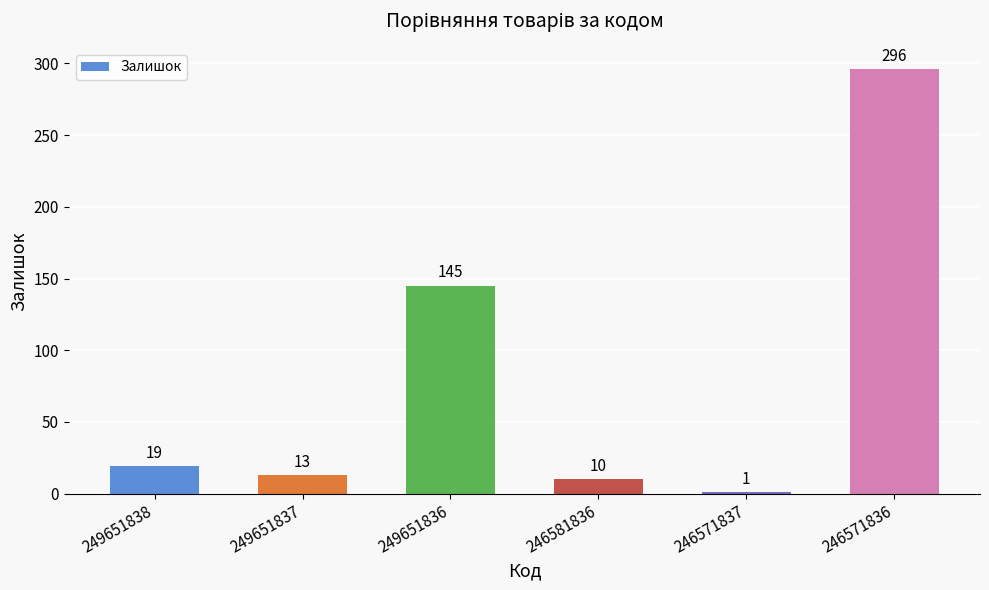

At which label is the value closest to 148?

249651836